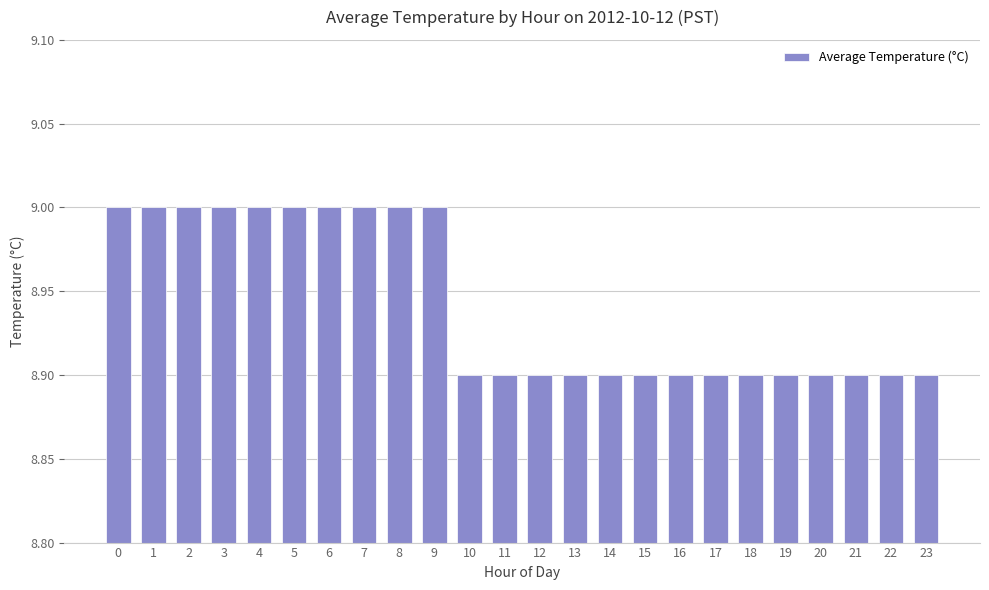

The chart shows a value of 8.9 at 12. True or false?

True